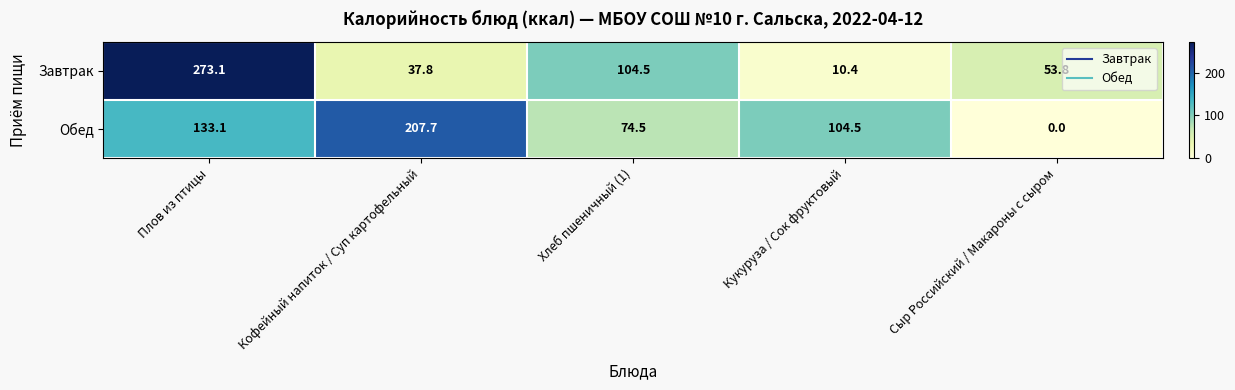

At how many categories does at least one series exceed 84?

4